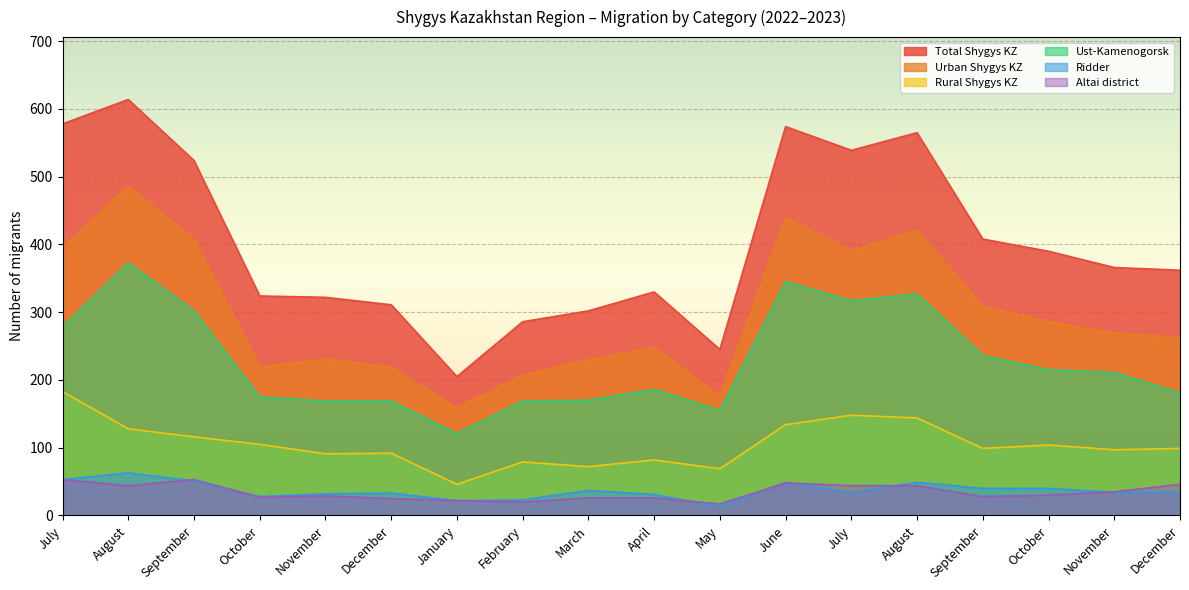

Reading left to right, list all the values displayed in this chart.

Total Shygys KZ: 578	614	524	324	322	311	205	286	302	330	245	574	539	565	408	390	366	362
Urban Shygys KZ: 395	486	408	219	231	219	159	207	230	248	176	440	391	421	309	286	269	263
Rural Shygys KZ: 183	128	116	105	91	92	46	79	72	82	69	134	148	144	99	104	97	99
Ust-Kamenogorsk: 278	373	302	175	169	169	121	169	170	186	155	345	317	327	236	215	211	181
Ridder: 53	63	51	28	32	33	22	23	37	31	13	49	34	49	40	40	34	35
Altai district: 53	44	53	27	29	25	22	20	26	26	17	48	44	44	28	30	35	46